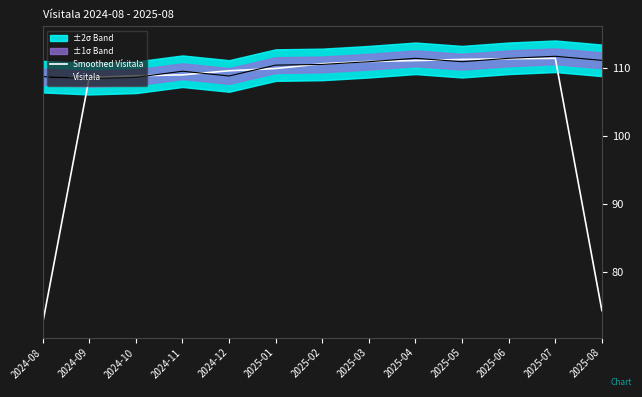

What is the value of the Vísitala point at the 5th from the left?

108.8